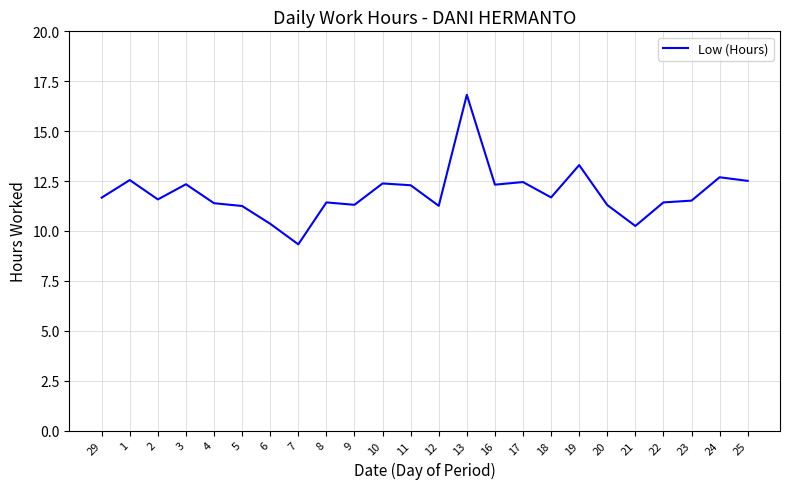

True or false: the data has more than 0 interior local peaks.

True